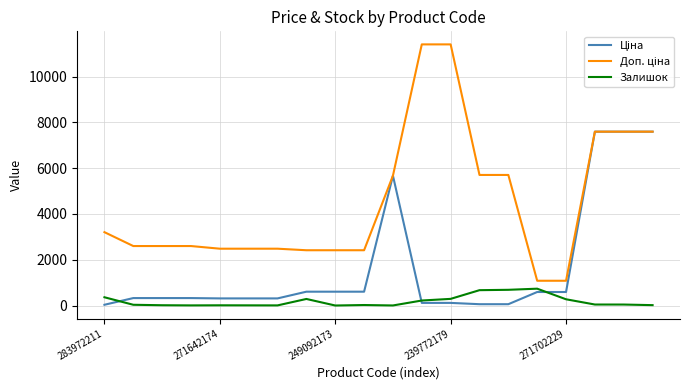

Does the chart display data point markers on the line(s)?

No